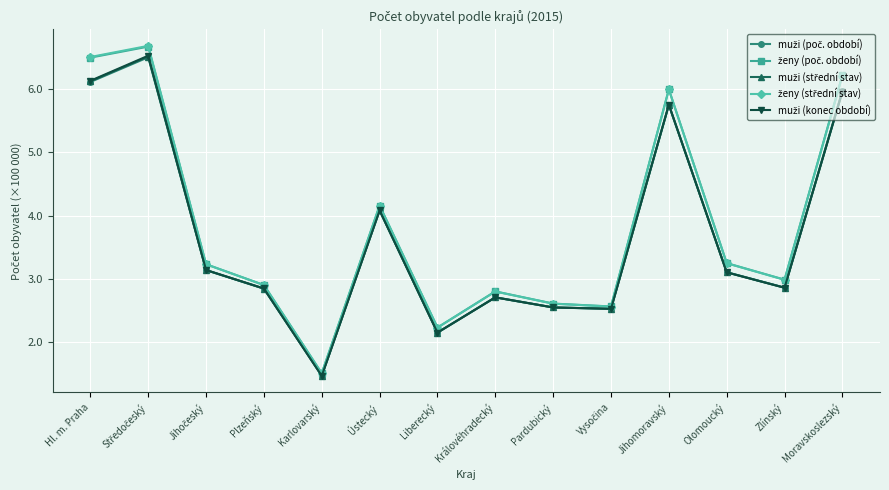

What is the label of the 8th point from the right?

Liberecký